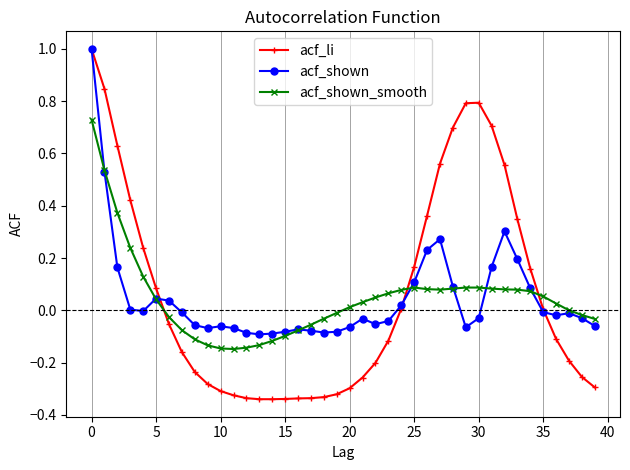

Which series has the largest range (max minus min)?

acf_li